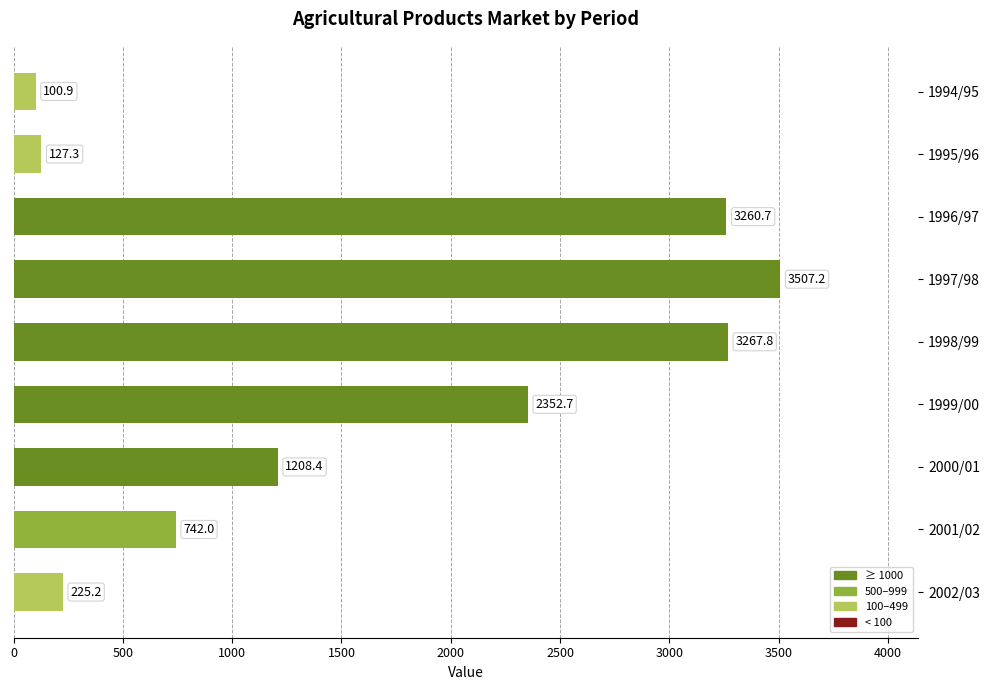

Rank the categories by value from highest to lowest.

1997/98, 1998/99, 1996/97, 1999/00, 2000/01, 2001/02, 2002/03, 1995/96, 1994/95